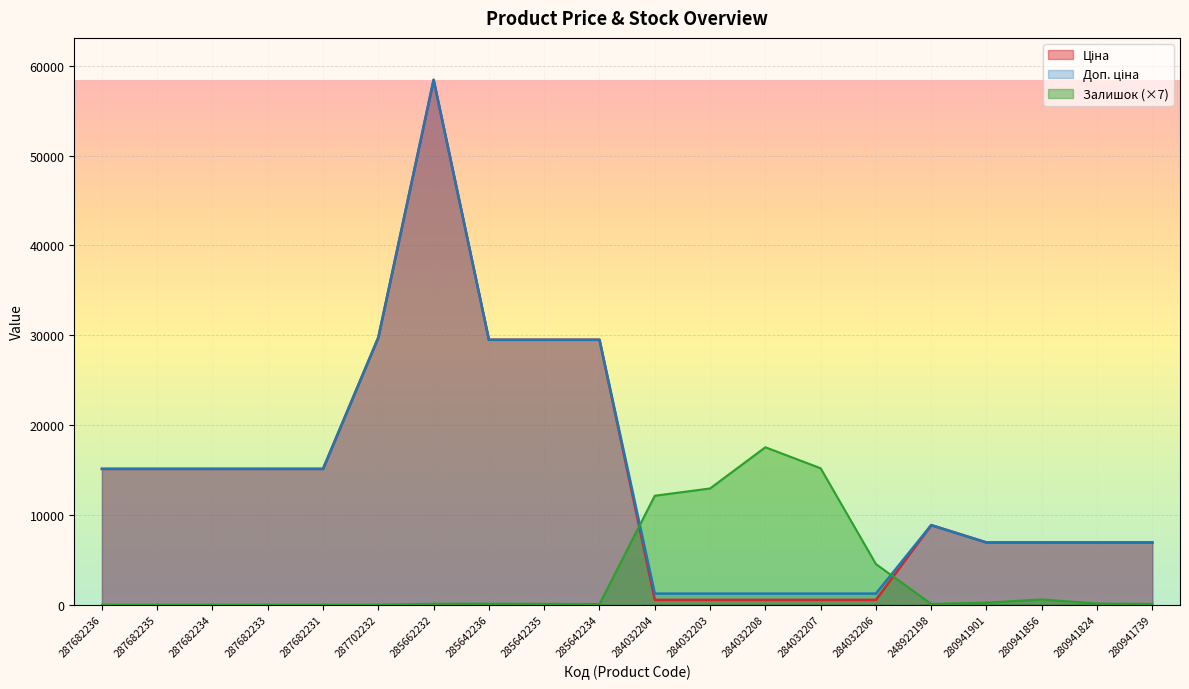

Rank the categories by Доп. ціна value from highest to lowest.

285662232, 287702232, 285642236, 285642235, 285642234, 287682236, 287682235, 287682234, 287682233, 287682231, 248922198, 280941901, 280941856, 280941824, 280941739, 284032204, 284032203, 284032208, 284032207, 284032206